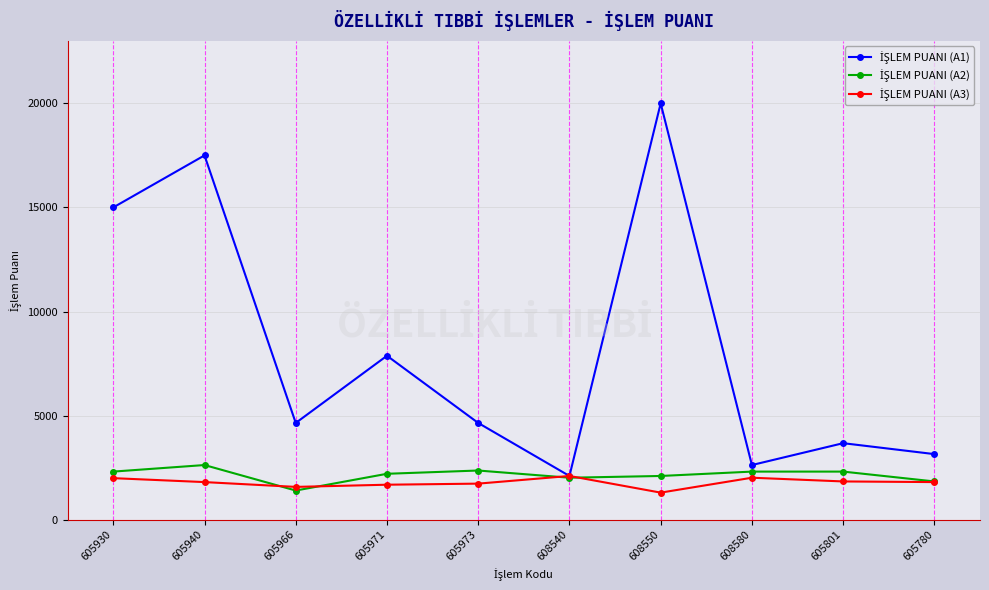

What is the label of the 7th point from the right?

605971